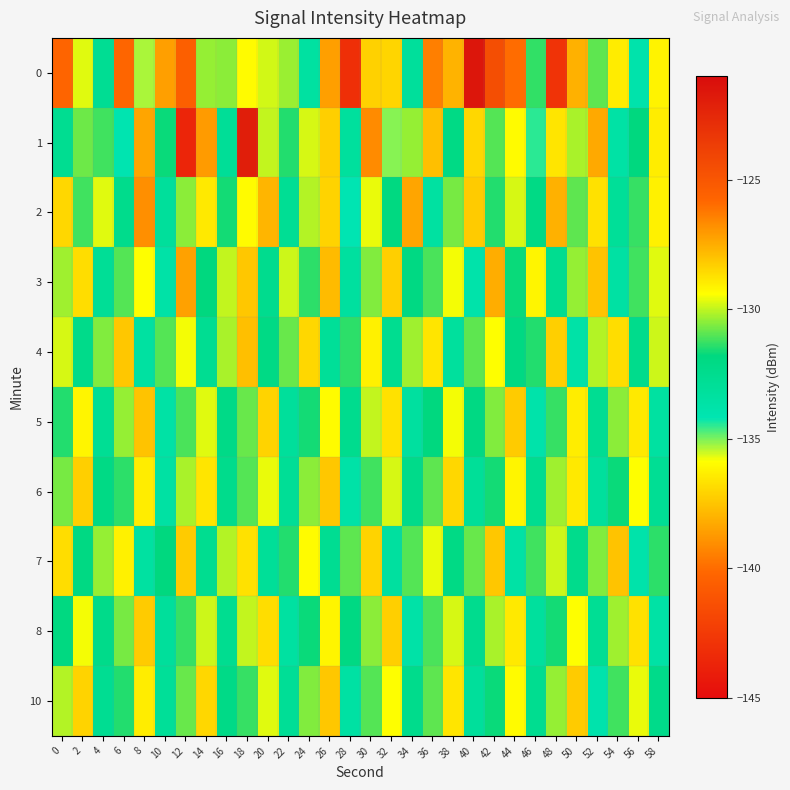

Which has a higher value, 50 or 32?

50